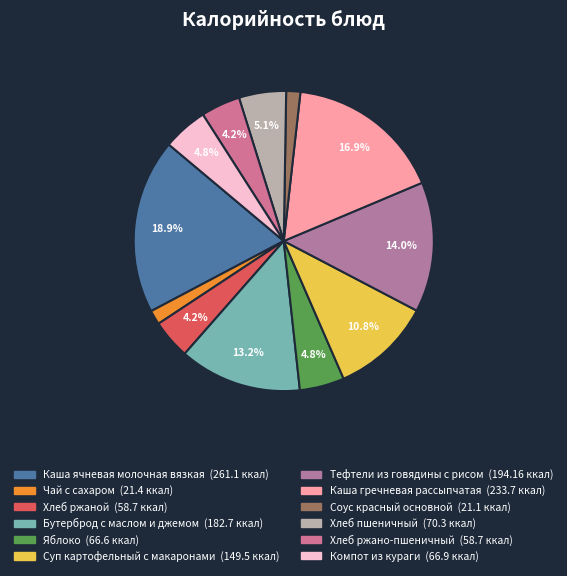

To the nearest percent, what percentage of the pie is Яблоко?

5%